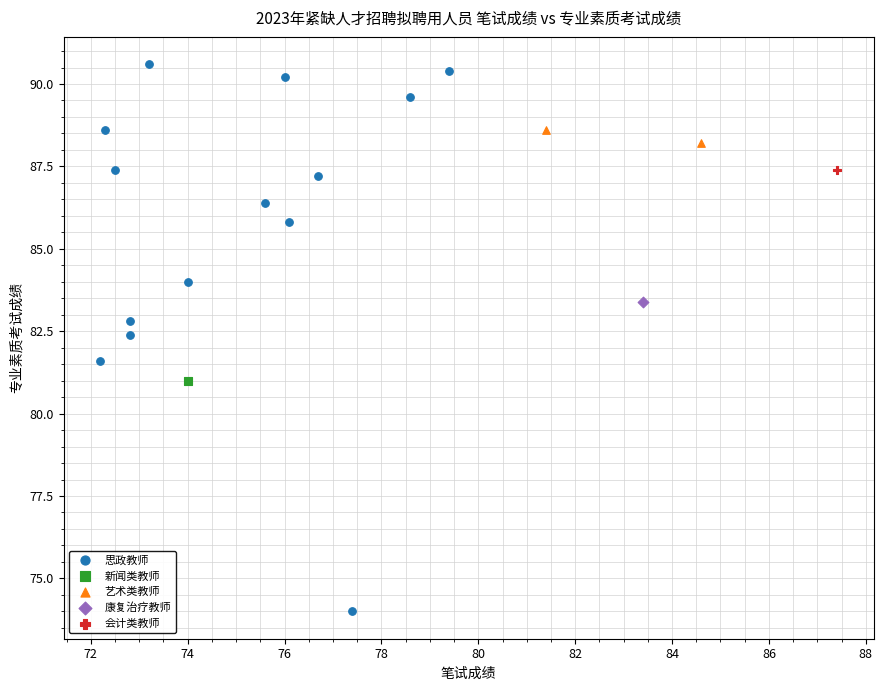

What are all the series names shown in the legend?

思政教师, 新闻类教师, 艺术类教师, 康复治疗教师, 会计类教师